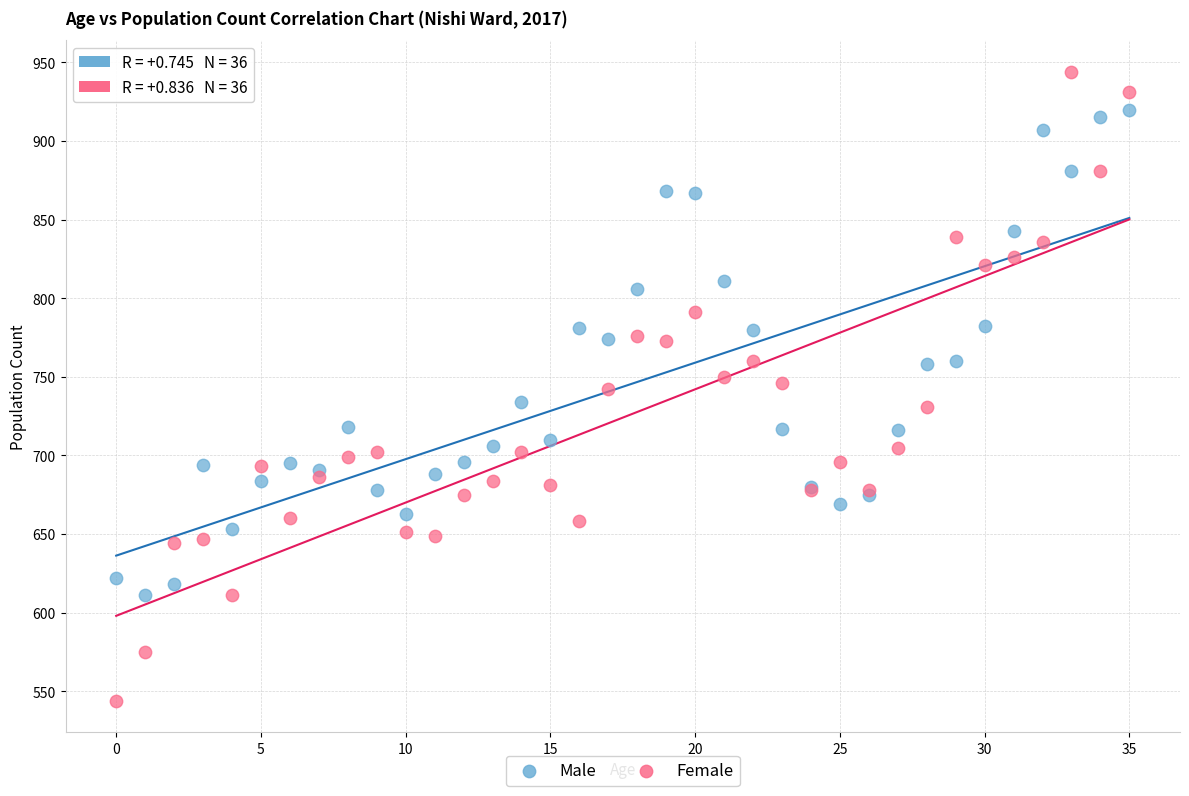

What are all the series names shown in the legend?

Male, Female